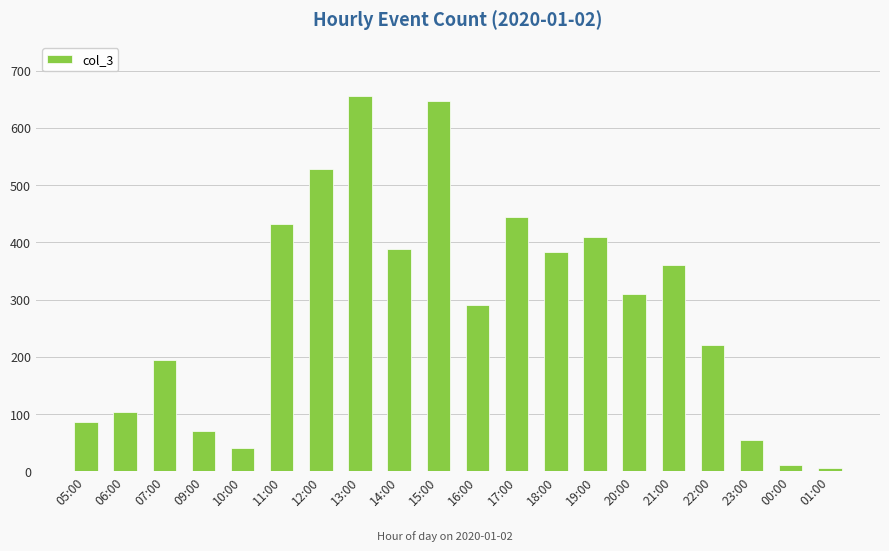

What is the ratio of the value at 10:00 to the value at 07:00?

0.2